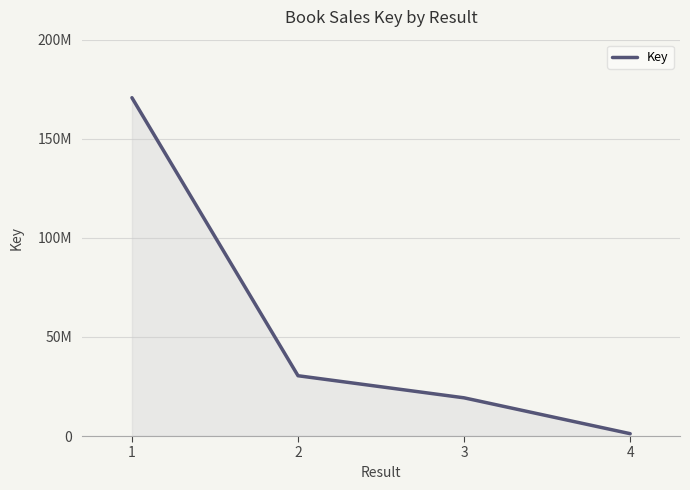

What is the approximate value at 3?

19275704